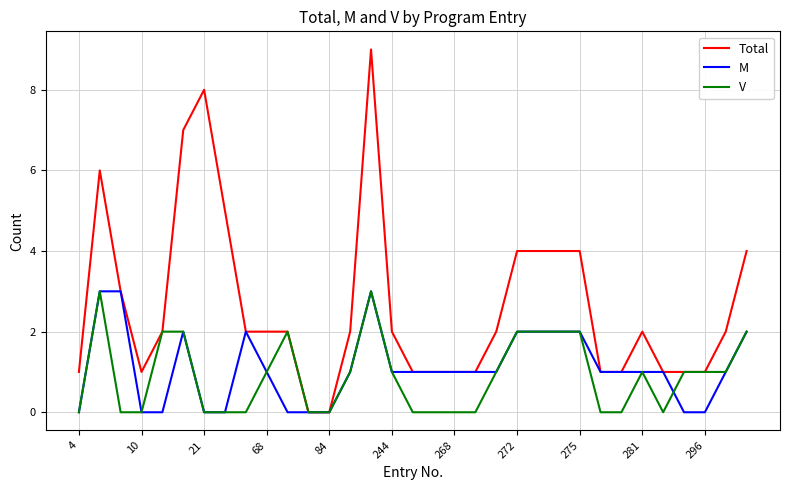

Which series has the largest total across all categories?

Total